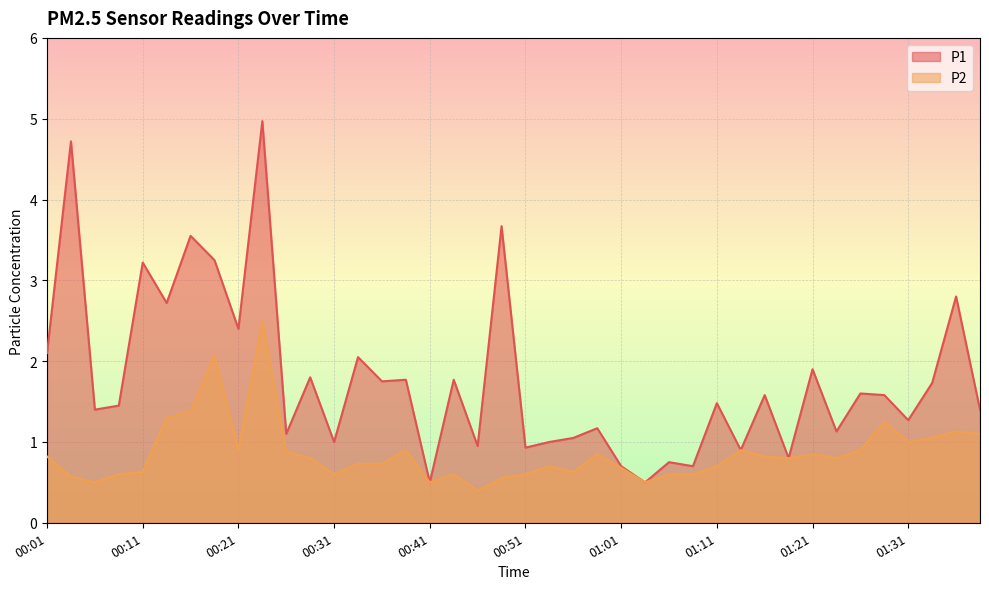

Rank the series by their average value, from highest to lowest.

P1, P2